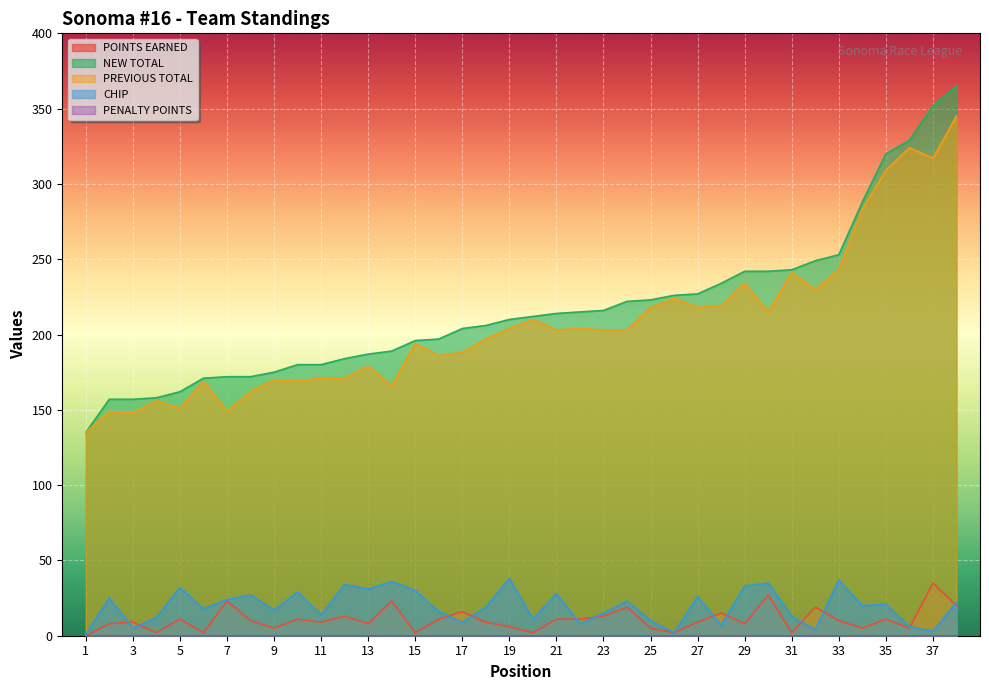

Which label corresponds to the largest value in the chart?

38